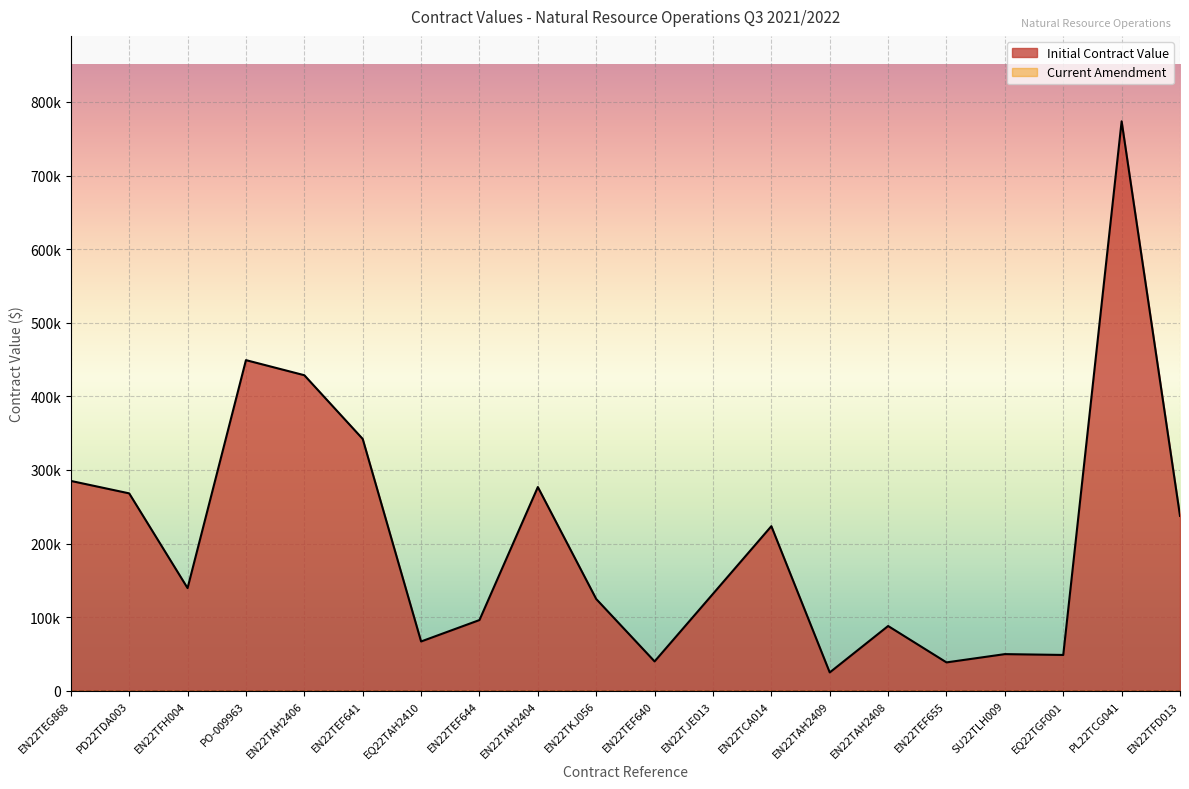

Approximately how many times larger is the value at EQ22TAH2410 compared to EN22TFH004?

0.5